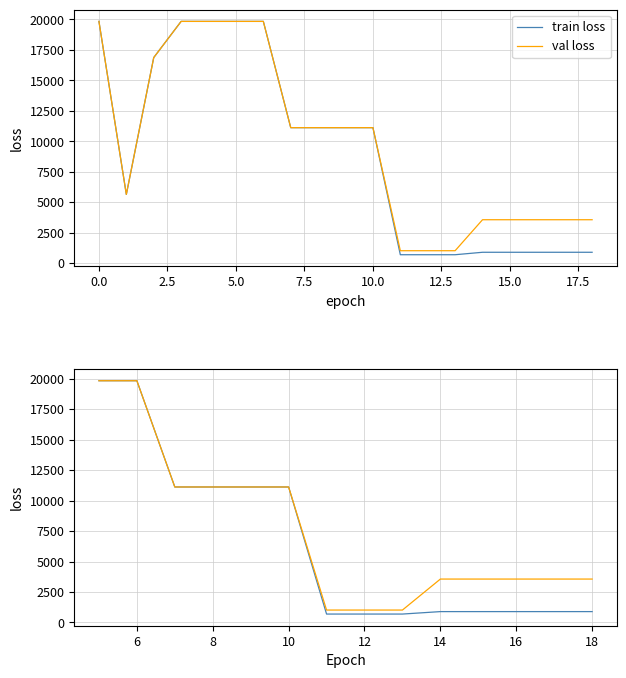

What is the difference between the maximum and second lowest values in the train loss series?

19142.0